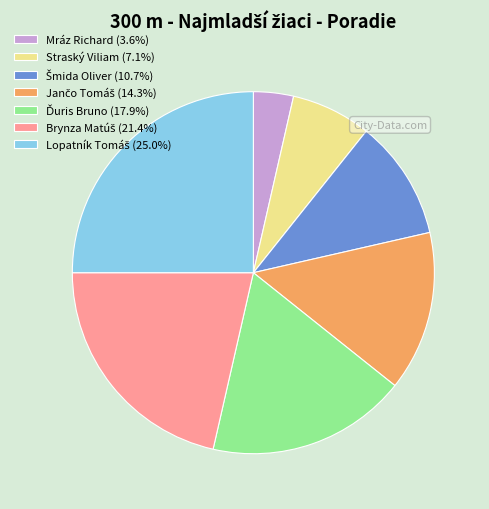

Is there any slice that represents more than half of the pie?

No